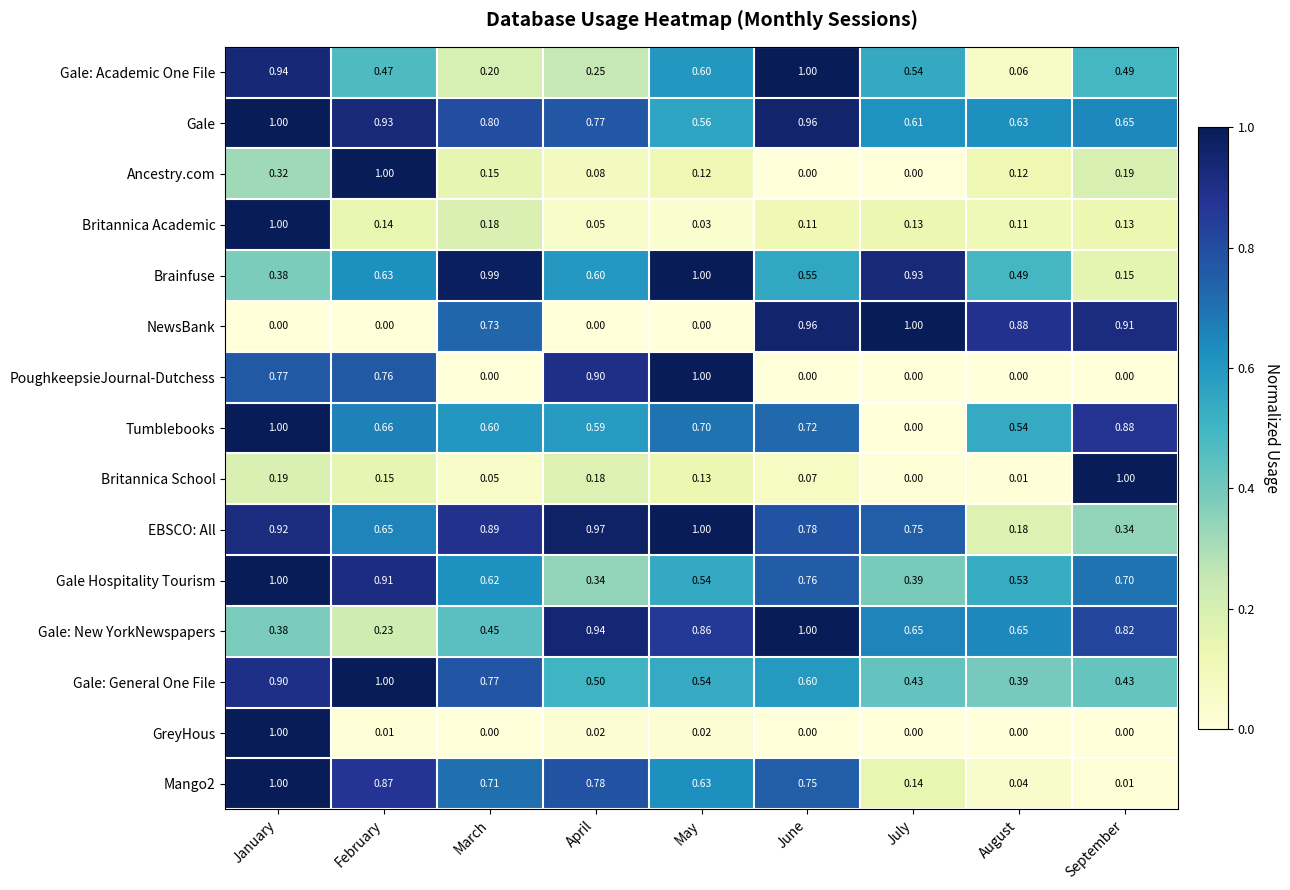

What is the total value across all series at February?

8.4